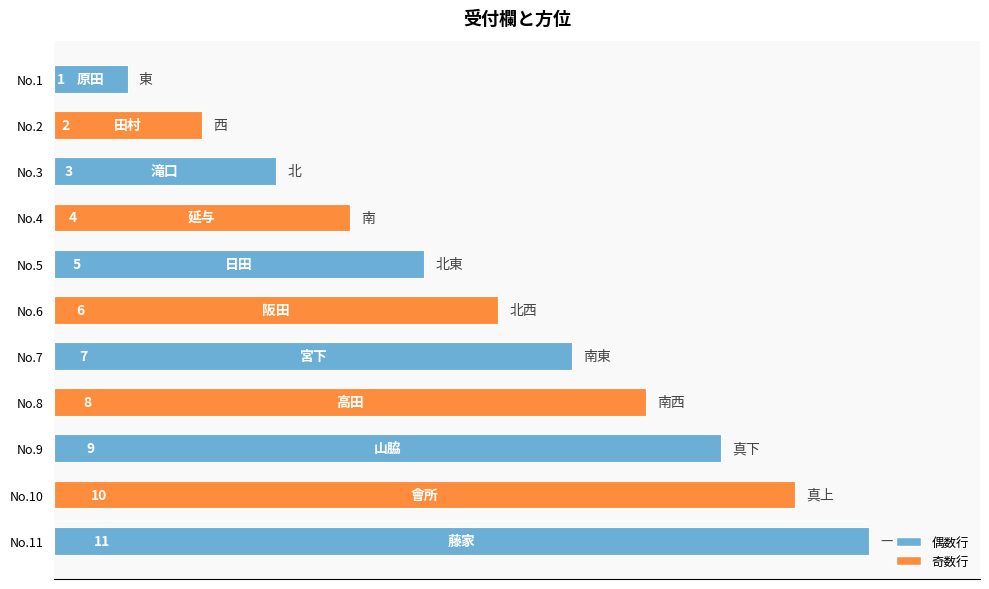

Where is the data nearest to the value 6?

No.6